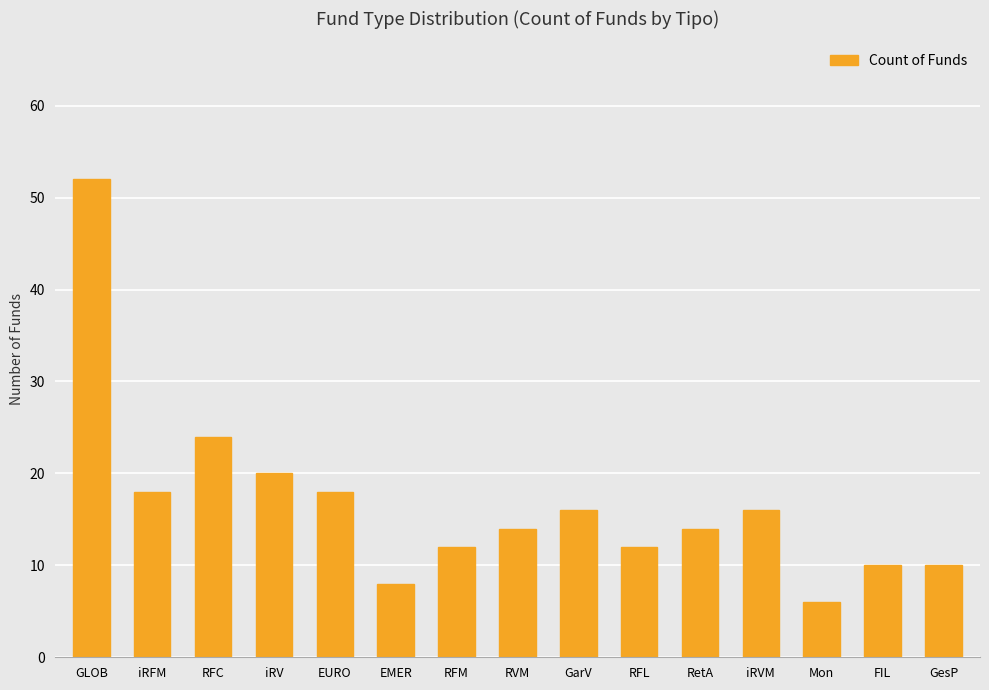

At which label is the value closest to 29?

RFC